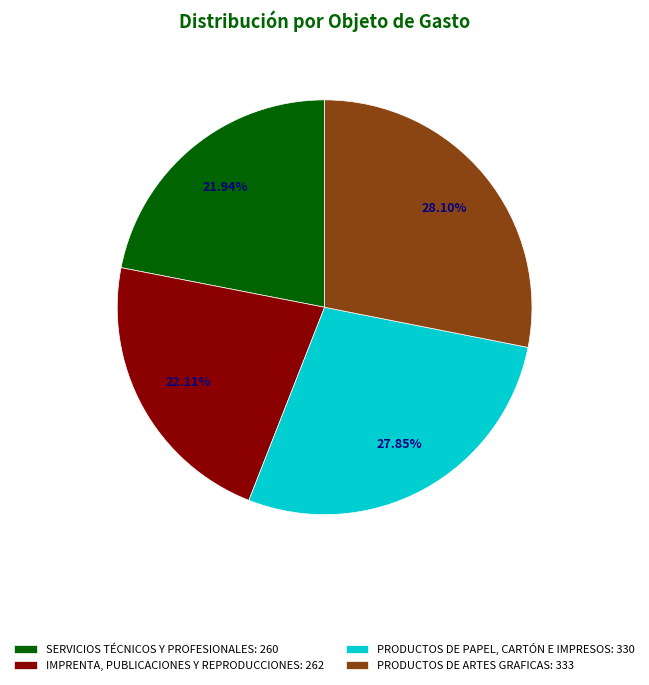

Between PRODUCTOS DE PAPEL, CARTÓN E IMPRESOS: 330 and IMPRENTA, PUBLICACIONES Y REPRODUCCIONES: 262, which is larger?

PRODUCTOS DE PAPEL, CARTÓN E IMPRESOS: 330